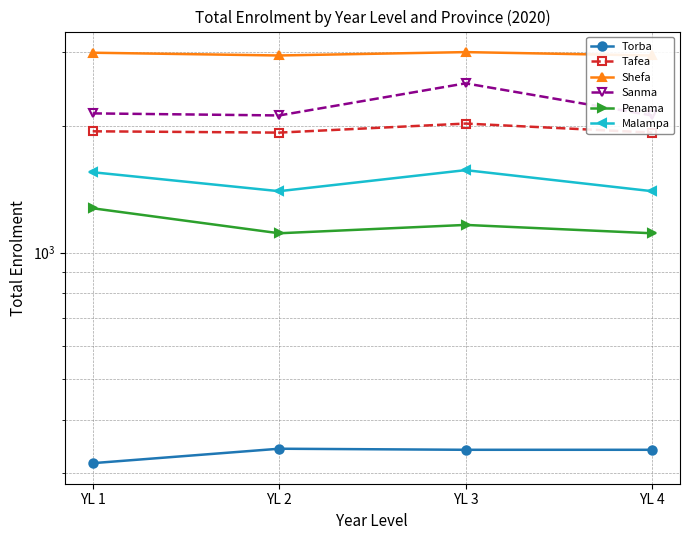

Reading left to right, extract all data points from this chart.

Torba: 316	342	340	340
Tafea: 1943	1929	2027	1929
Shefa: 2987	2942	2997	2942
Sanma: 2143	2119	2526	2119
Penama: 1275	1112	1164	1112
Malampa: 1553	1400	1571	1400